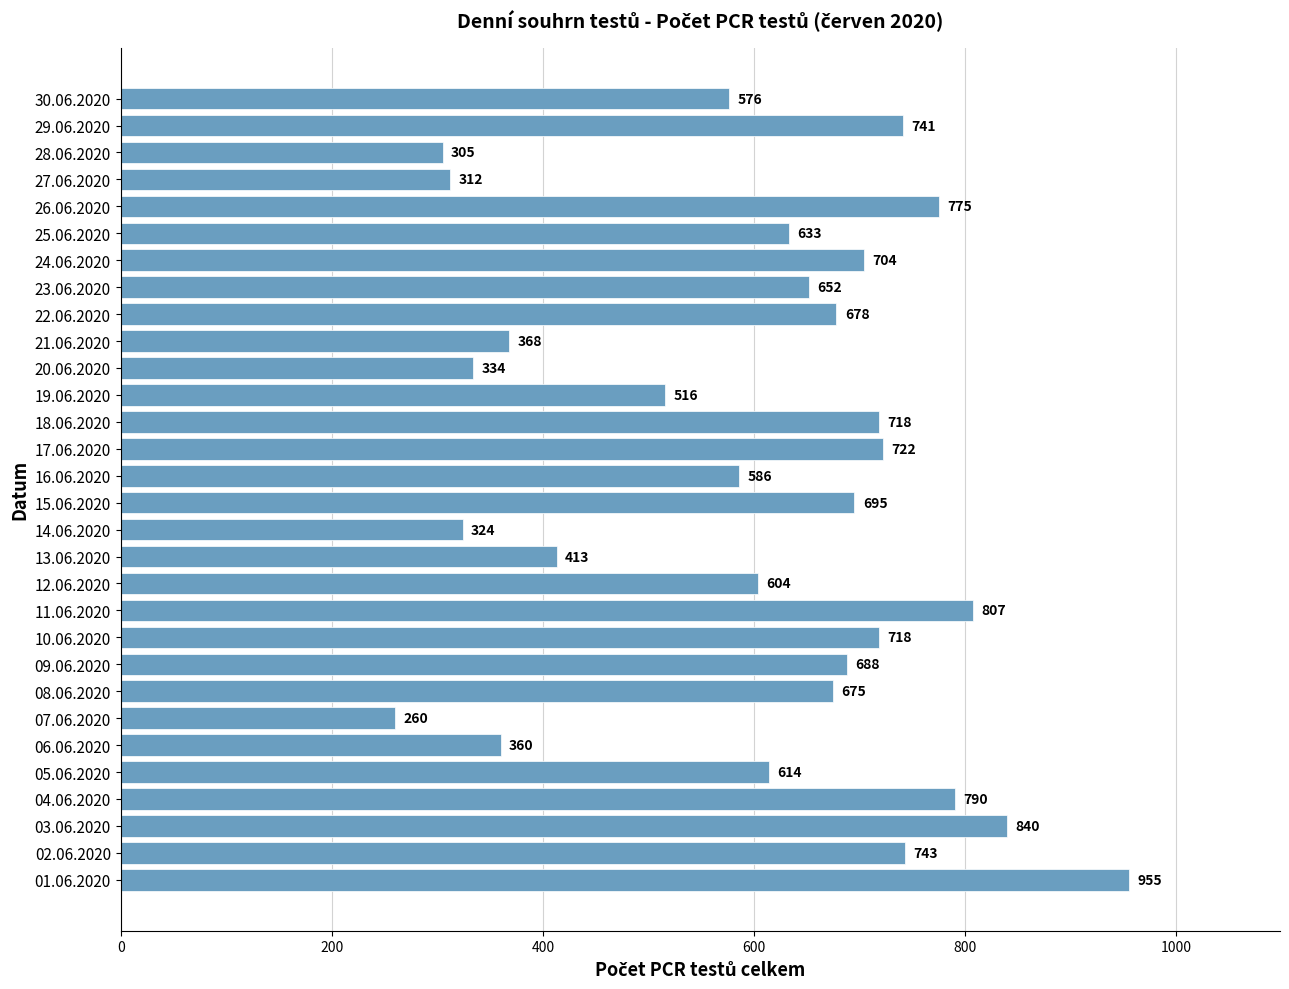

How many distinct data groups are displayed?

1